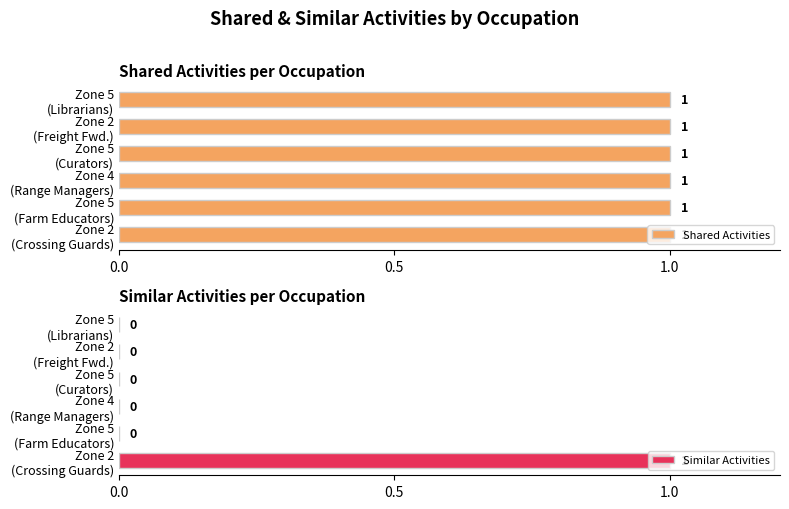

What is the difference between the maximum and minimum values in the Similar Activities series?

1.0